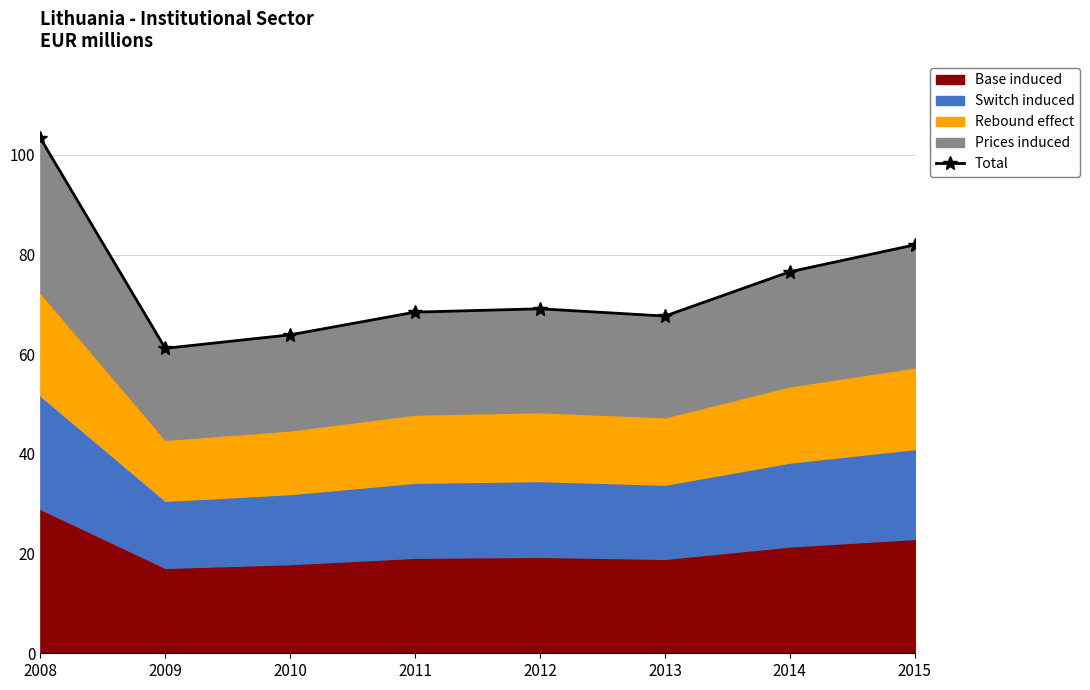

At which category does the chart reach its peak across all series?

2008